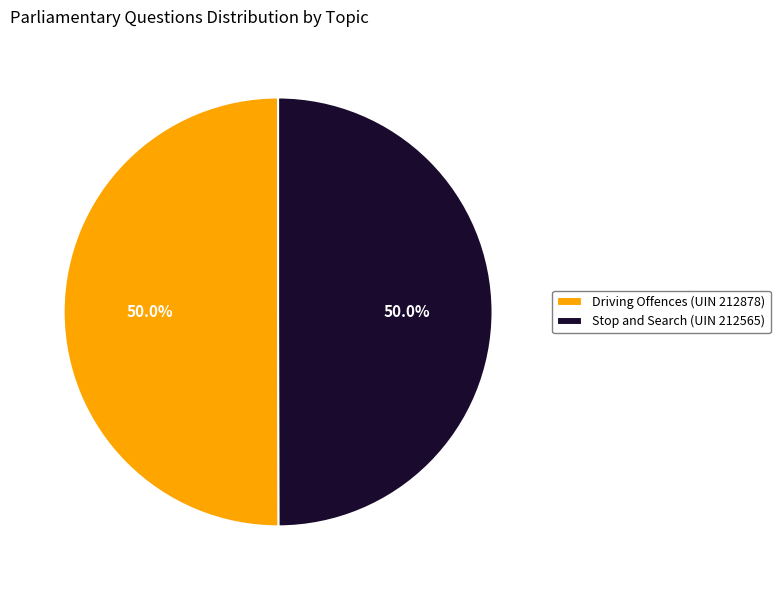

What is the ratio of the value at Driving Offences (UIN 212878) to the value at Stop and Search (UIN 212565)?

1.0